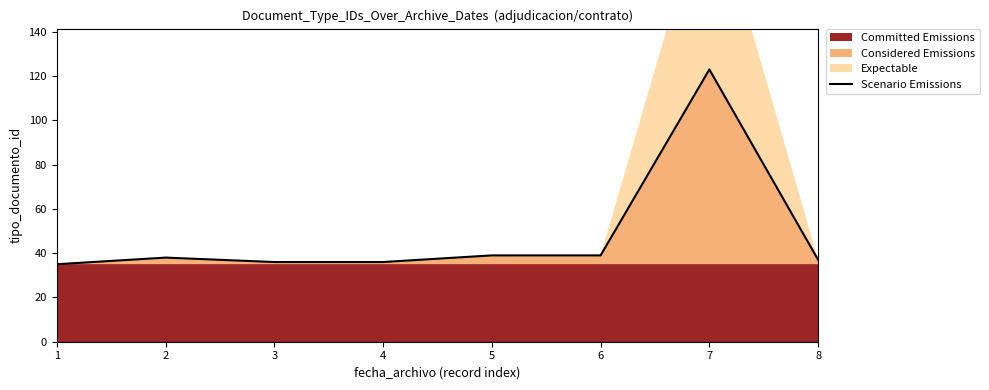

Where is the data nearest to the value 79?

5